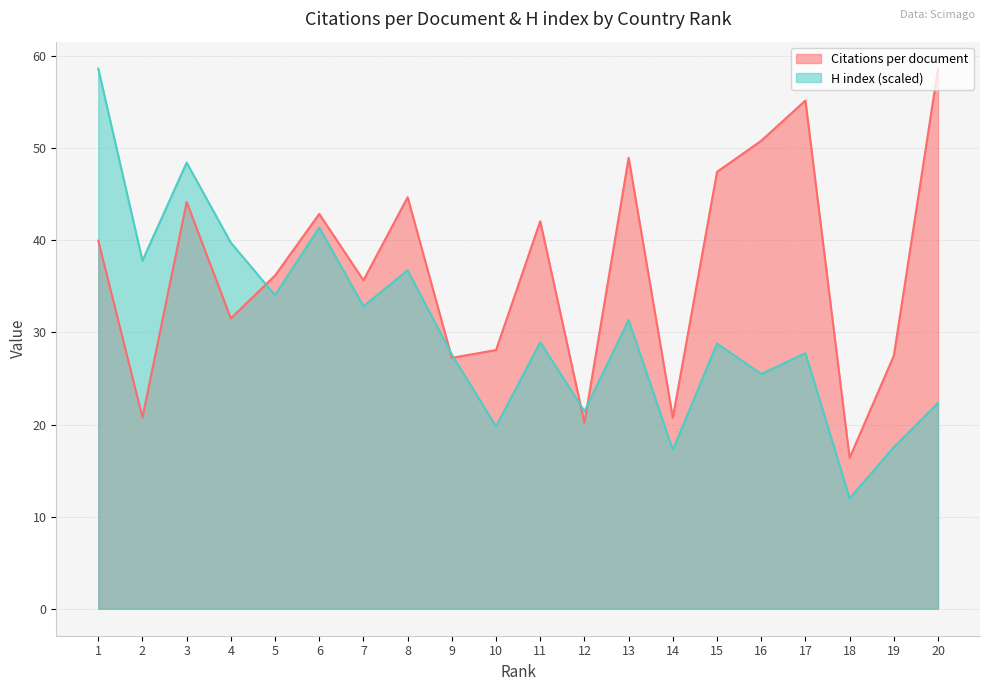

What is the highest value of the H index series?

58.6